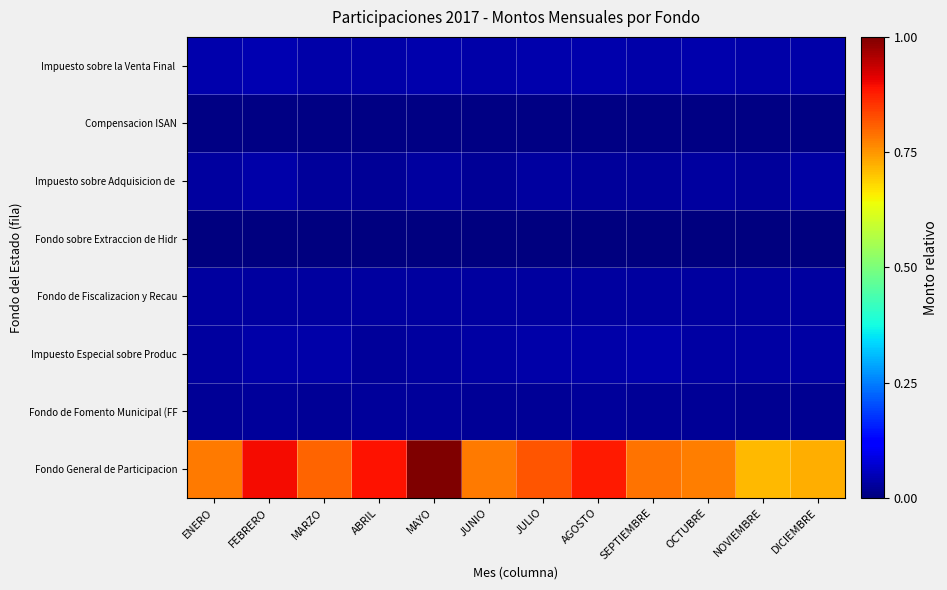

At JUNIO, list the series in order from smallest to largest.

Fondo sobre Extraccion de Hidr, Compensacion ISAN, Fondo de Fomento Municipal (FF, Impuesto sobre Adquisicion de, Fondo de Fiscalizacion y Recau, Impuesto Especial sobre Produc, Impuesto sobre la Venta Final, Fondo General de Participacion